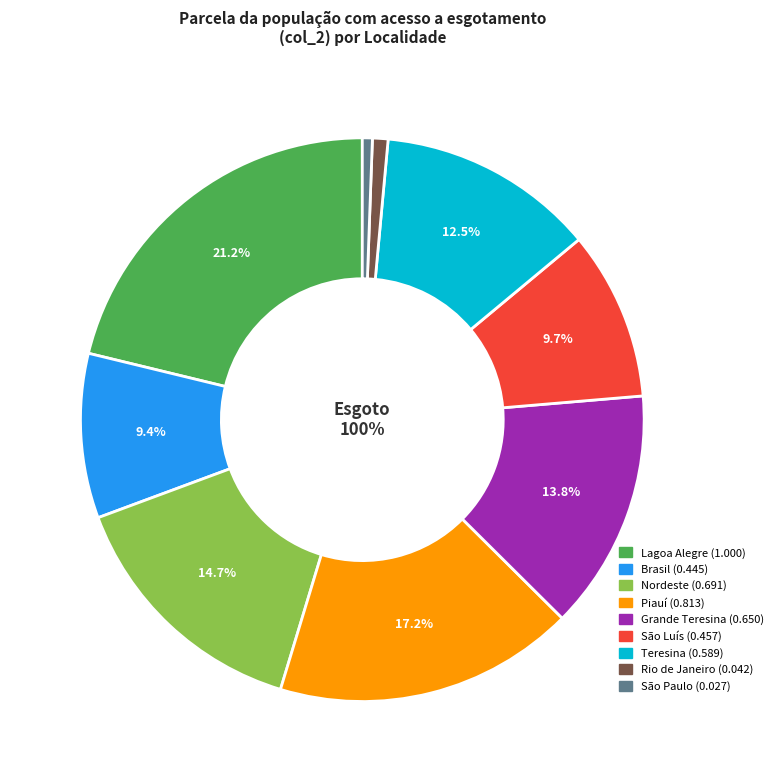

To the nearest percent, what is the average slice percentage?

11%